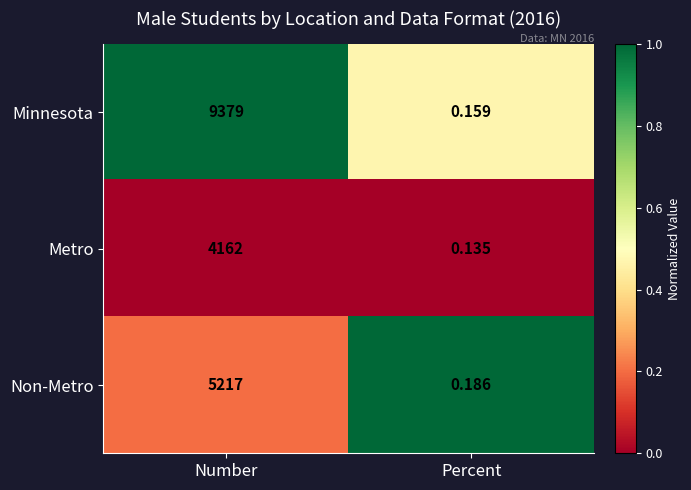

Between Number and Percent, which series saw the biggest shift?

Minnesota